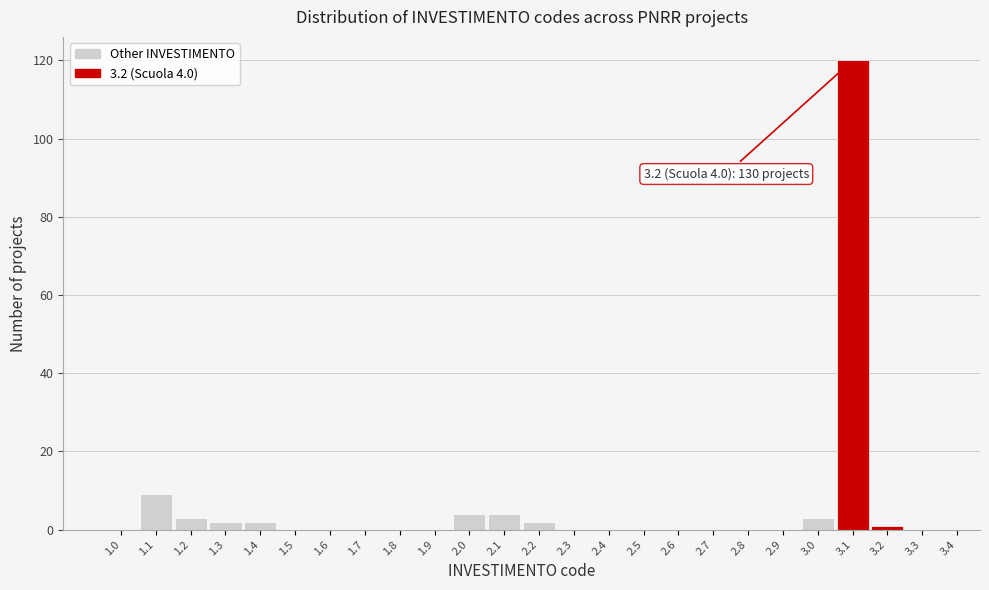

Reading left to right, list all the values displayed in this chart.

1.0=0	1.1=9	1.2=3	1.3=2	1.4=2	1.5=0	1.6=0	1.7=0	1.8=0	1.9=0	2.0=4	2.1=4	2.2=2	2.3=0	2.4=0	2.5=0	2.6=0	2.7=0	2.8=0	2.9=0	3.0=3	3.1=120	3.2=1	3.3=0